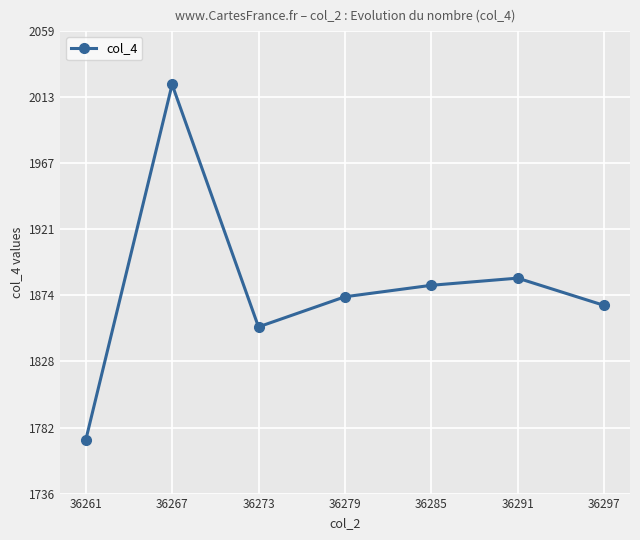

What is the maximum value shown in the chart?

2022